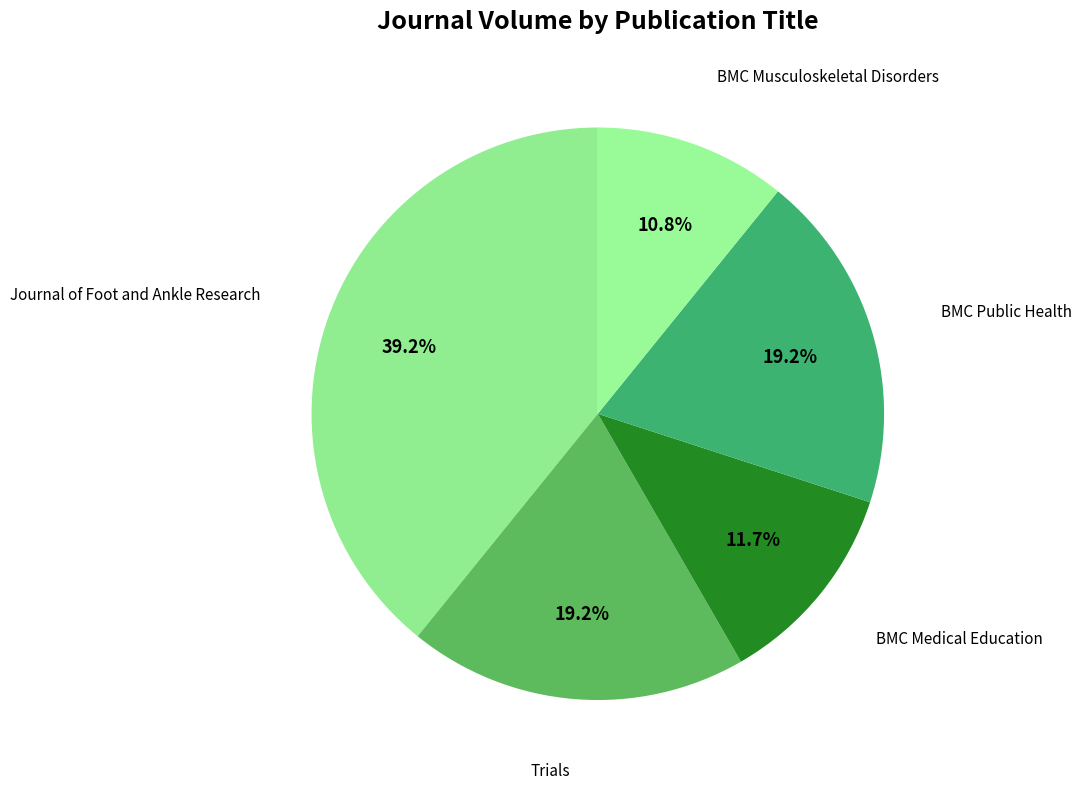

What is the smallest slice in the pie chart?

BMC Musculoskeletal Disorders